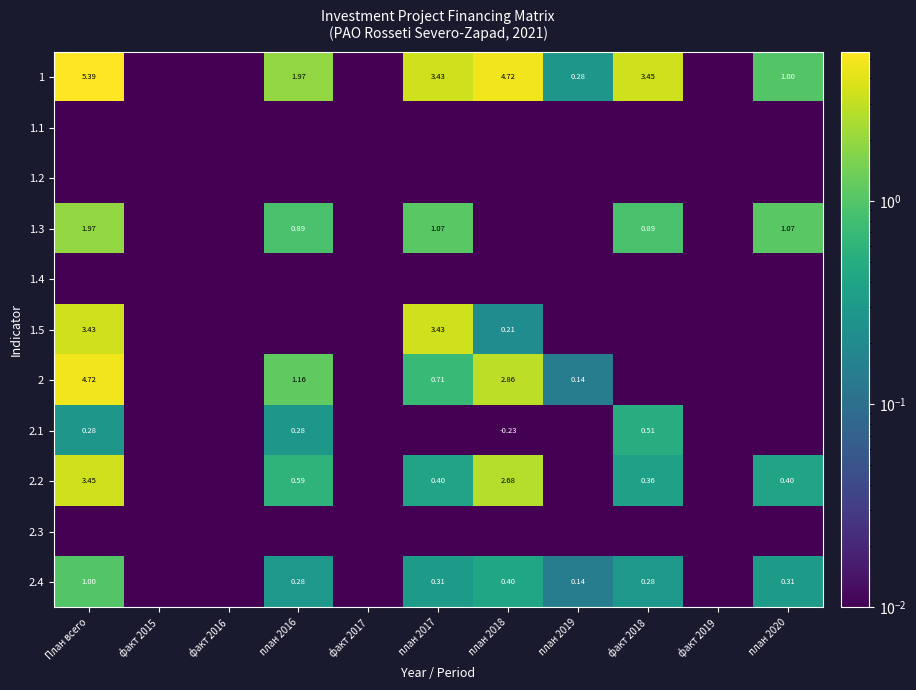

Which category has the highest value across all series?

План всего